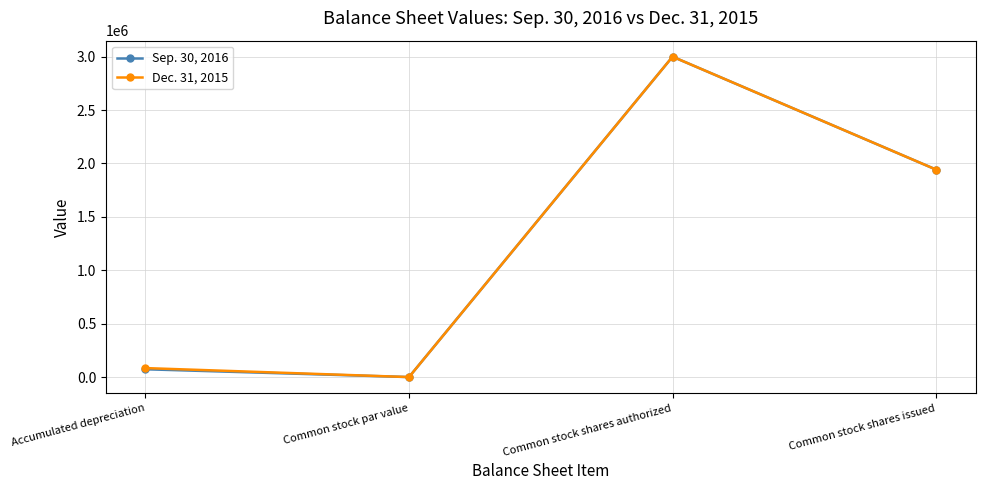

Reading right to left, transcribe all the data shown in this chart.

Sep. 30, 2016: Common stock shares issued=1942495	Common stock shares authorized=3000000	Common stock par value=0	Accumulated depreciation=73140
Dec. 31, 2015: Common stock shares issued=1942495	Common stock shares authorized=3000000	Common stock par value=0	Accumulated depreciation=84156